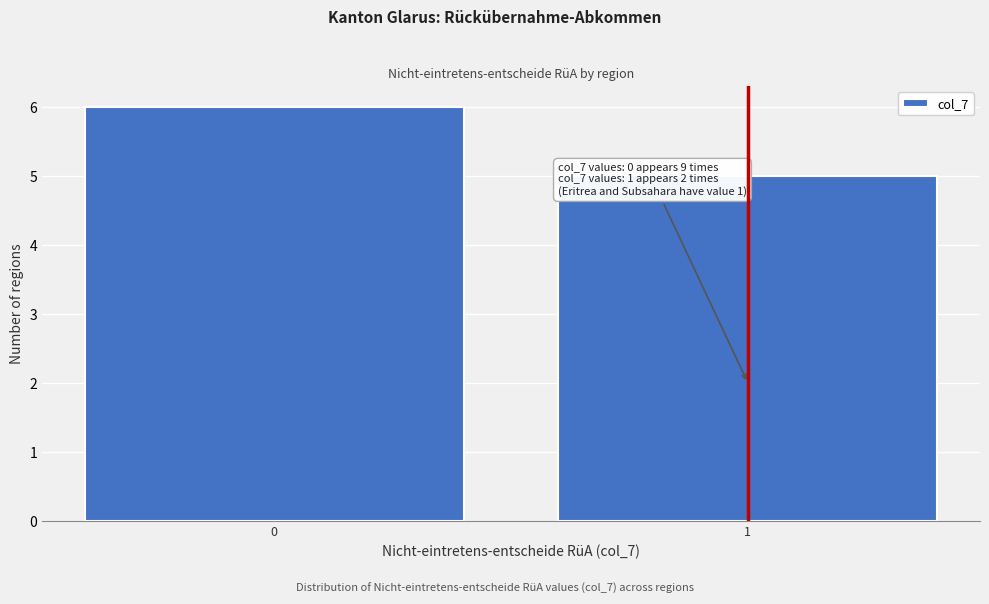

Reading right to left, transcribe all the data shown in this chart.

5	6